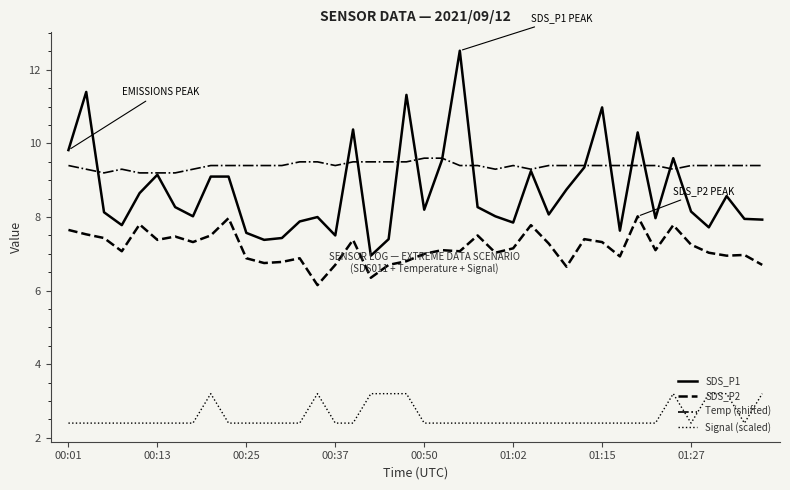

What is the average value of the Temp (shifted) series?

9.4